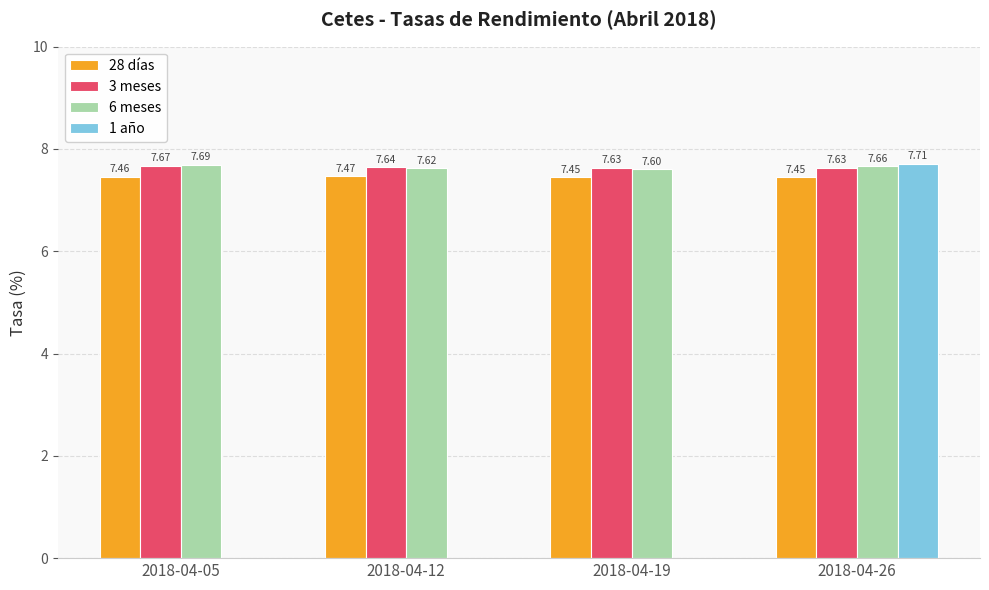

Which series has the widest spread of values?

1 año